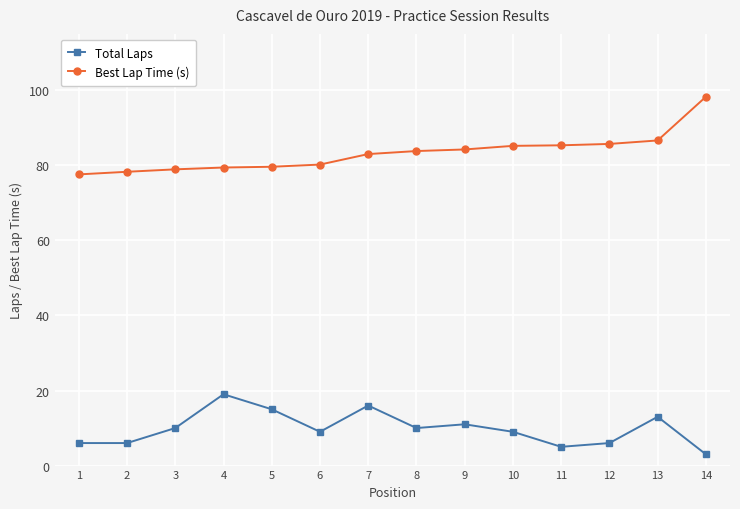

Count the number of data series in this chart.

2